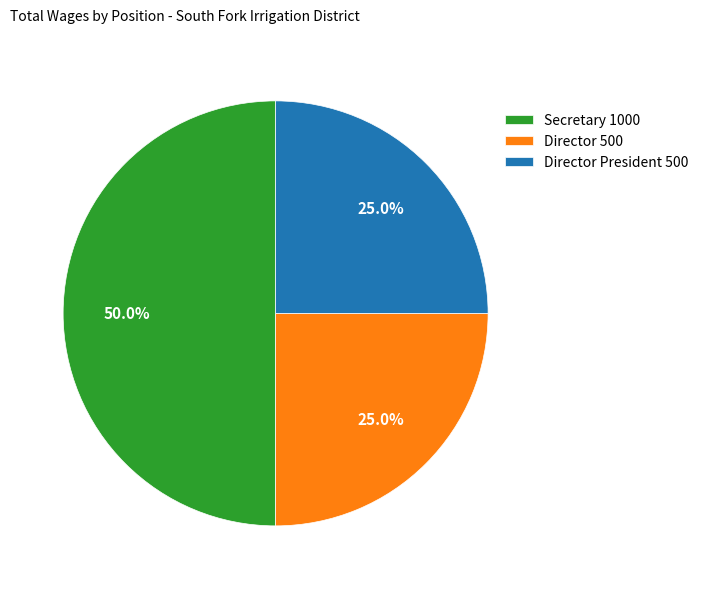

Does Director President 500 account for over 50% of the chart?

No